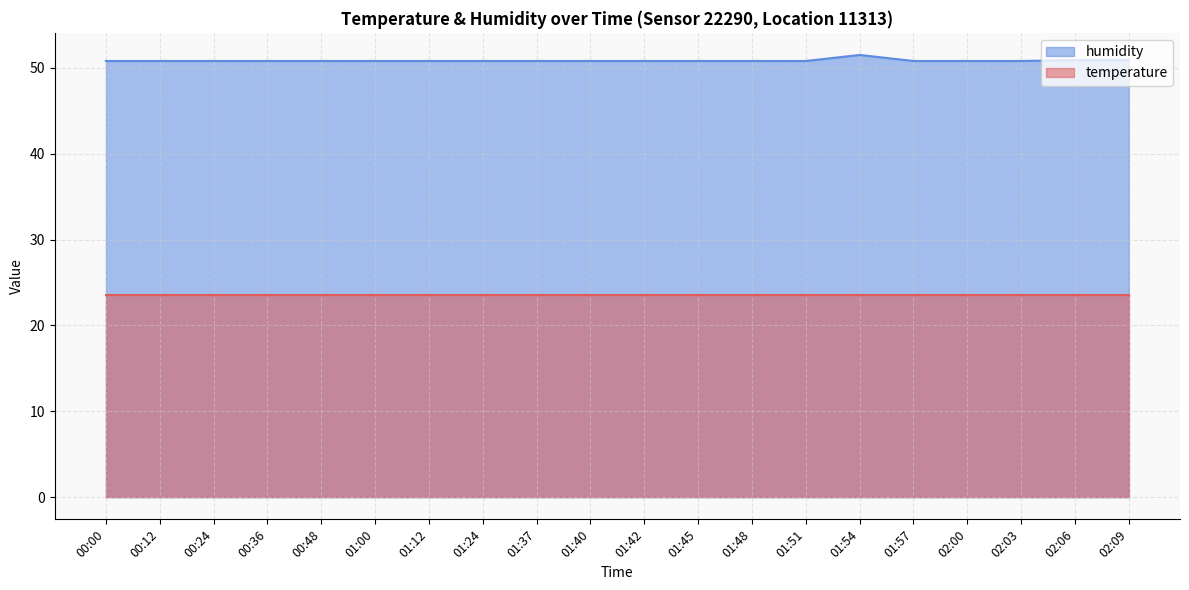

What is the minimum value for temperature?

23.6